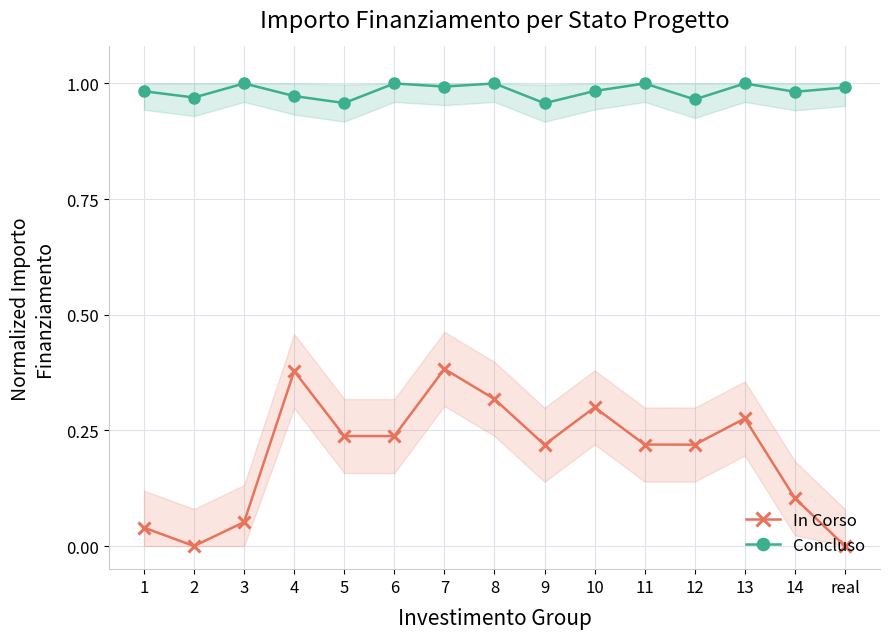

How many interior local valleys does the Concluso series have?

6